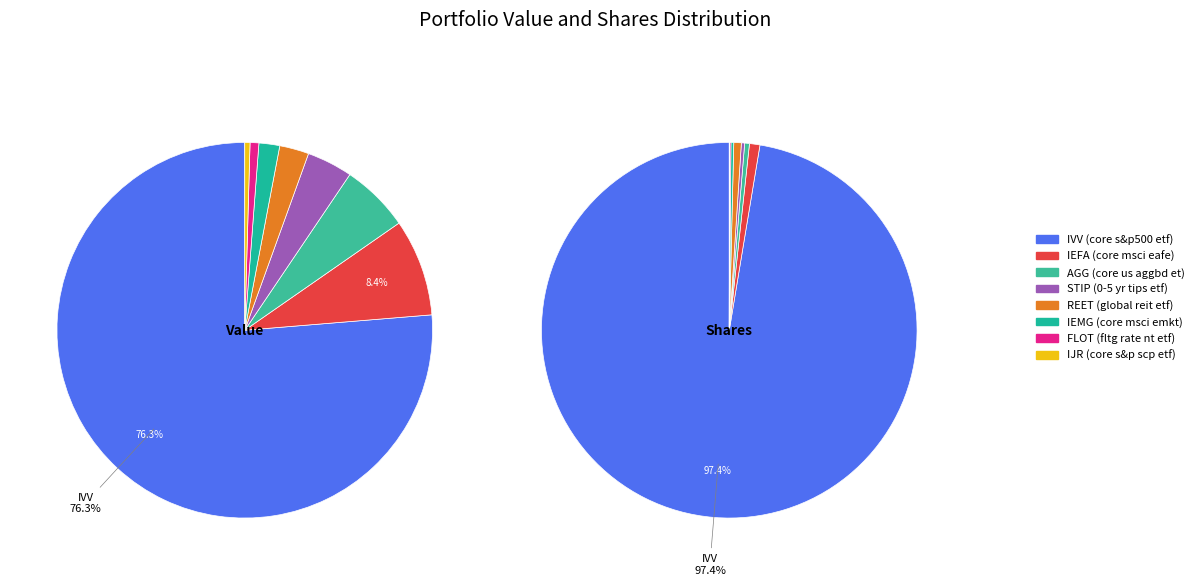

What is the ratio of the value at FLOT to the value at IEMG?

0.4